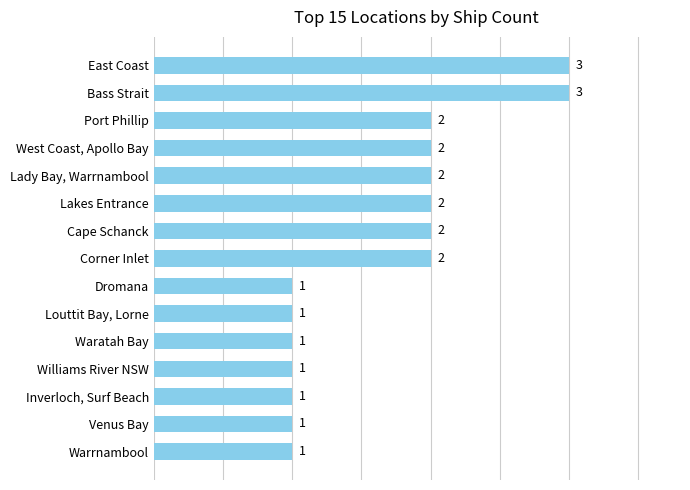

How many values are between 1 and 2?

13